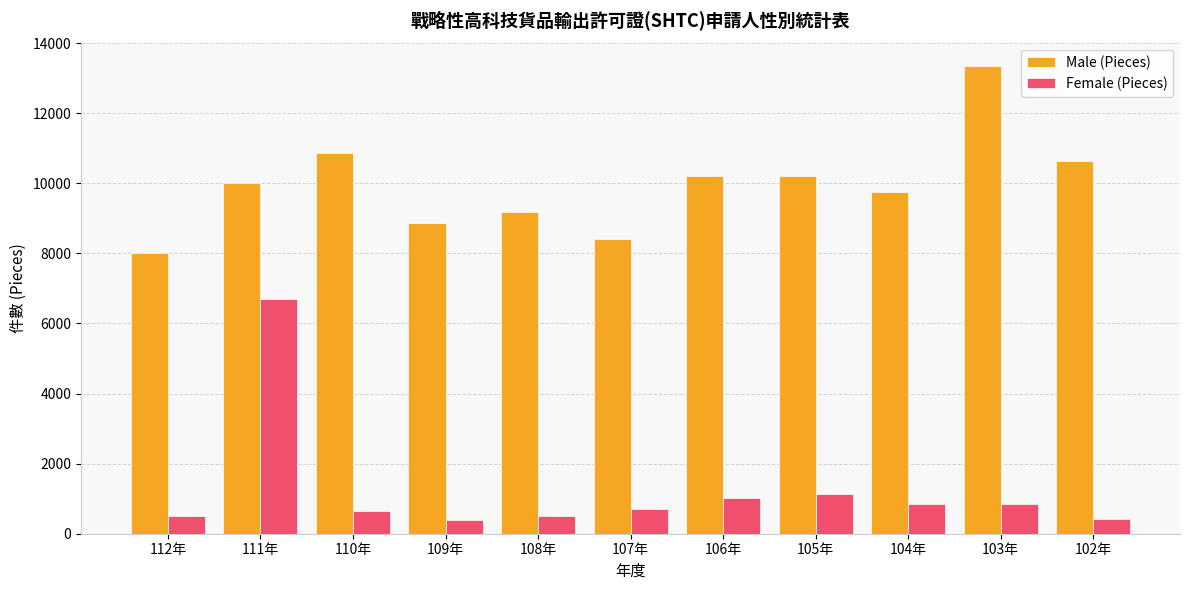

How many series are shown in this chart?

2